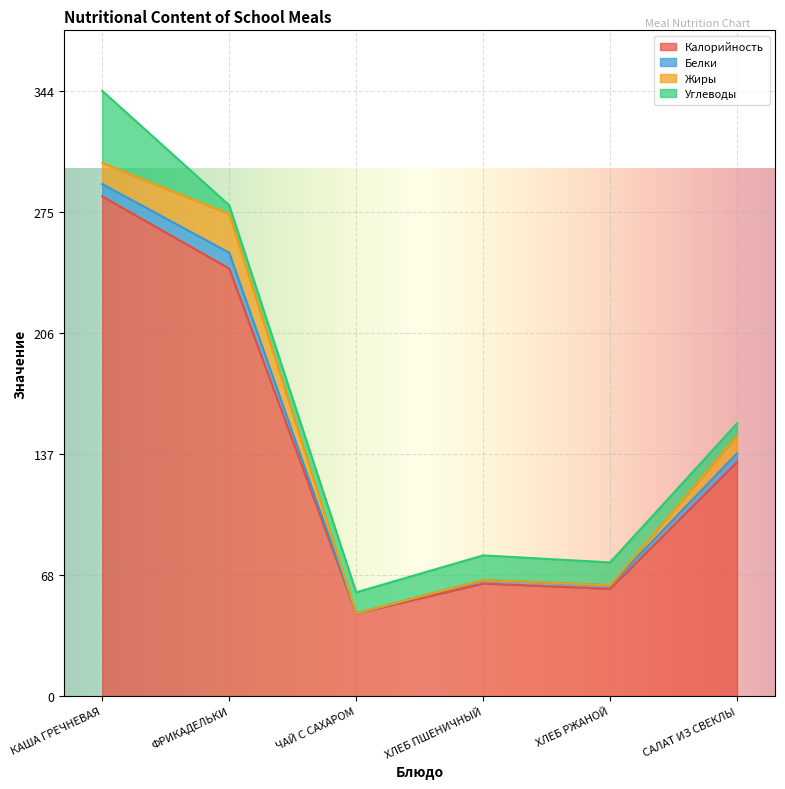

Where does the Жиры series first go above 10?

КАША ГРЕЧНЕВАЯ